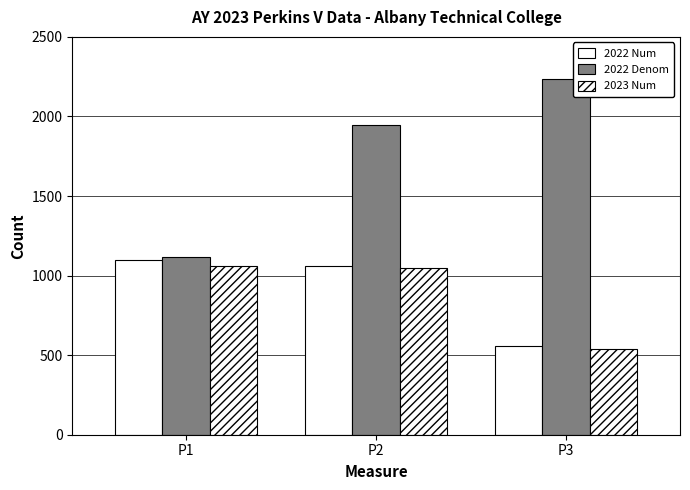

How many categories are shown in the chart?

3